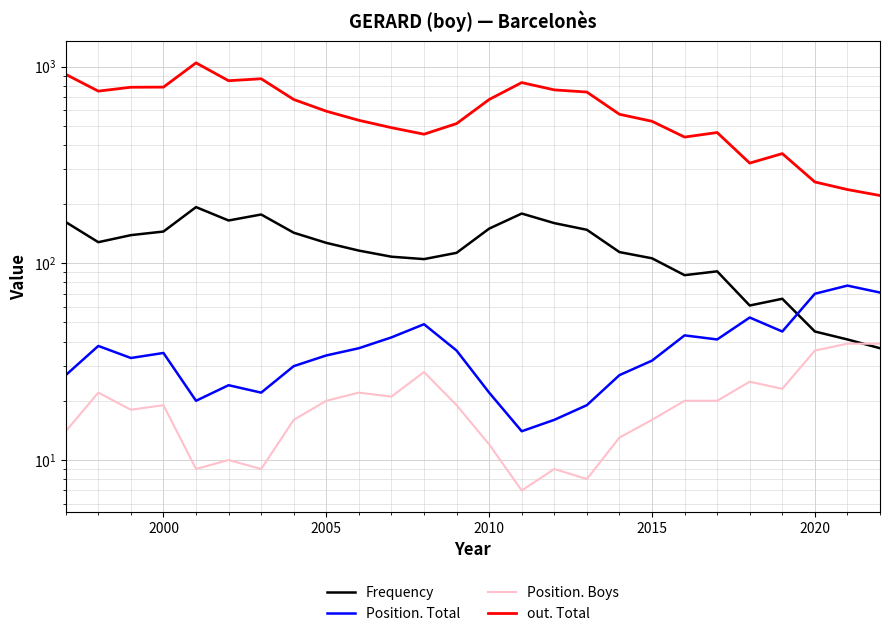

True or false: Position. Boys and out. Total intersect in this chart.

False